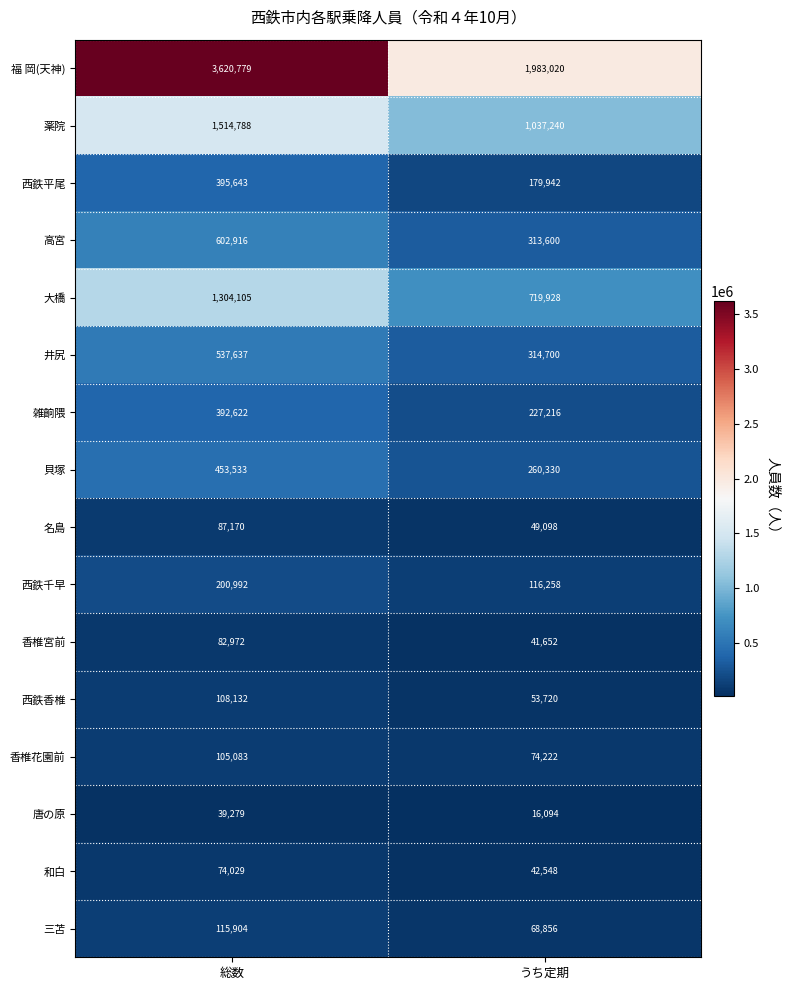

At which category is the sum across all series the highest?

総数